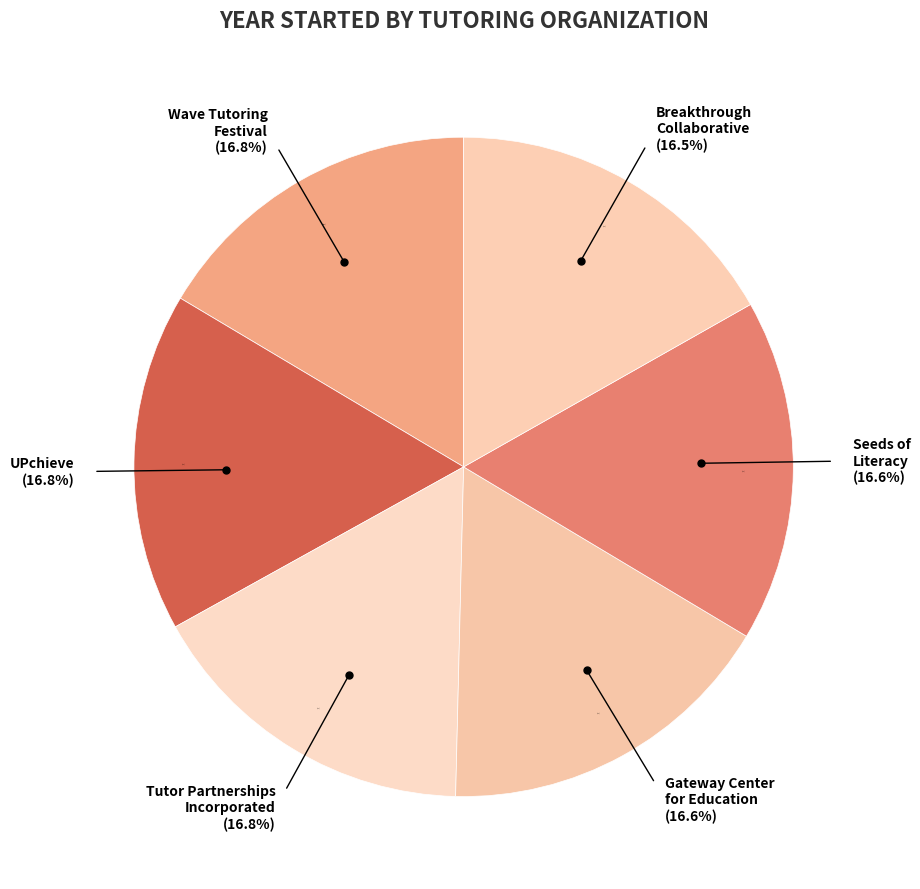

Is it true that Wave Tutoring Festival is 11% of the pie?

False